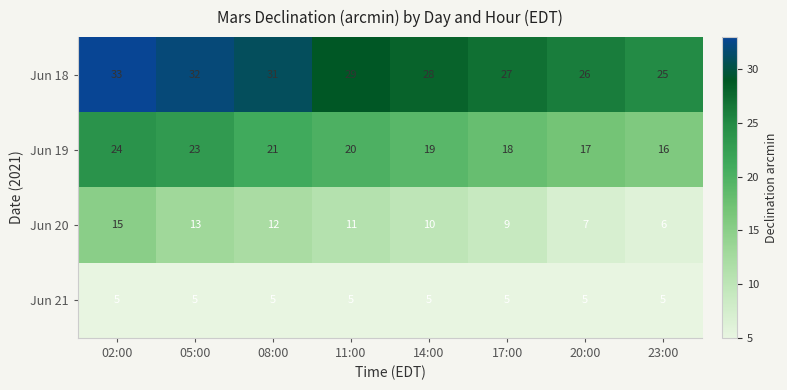

True or false: Jun 18 has a value of 14 at 17:00.

False